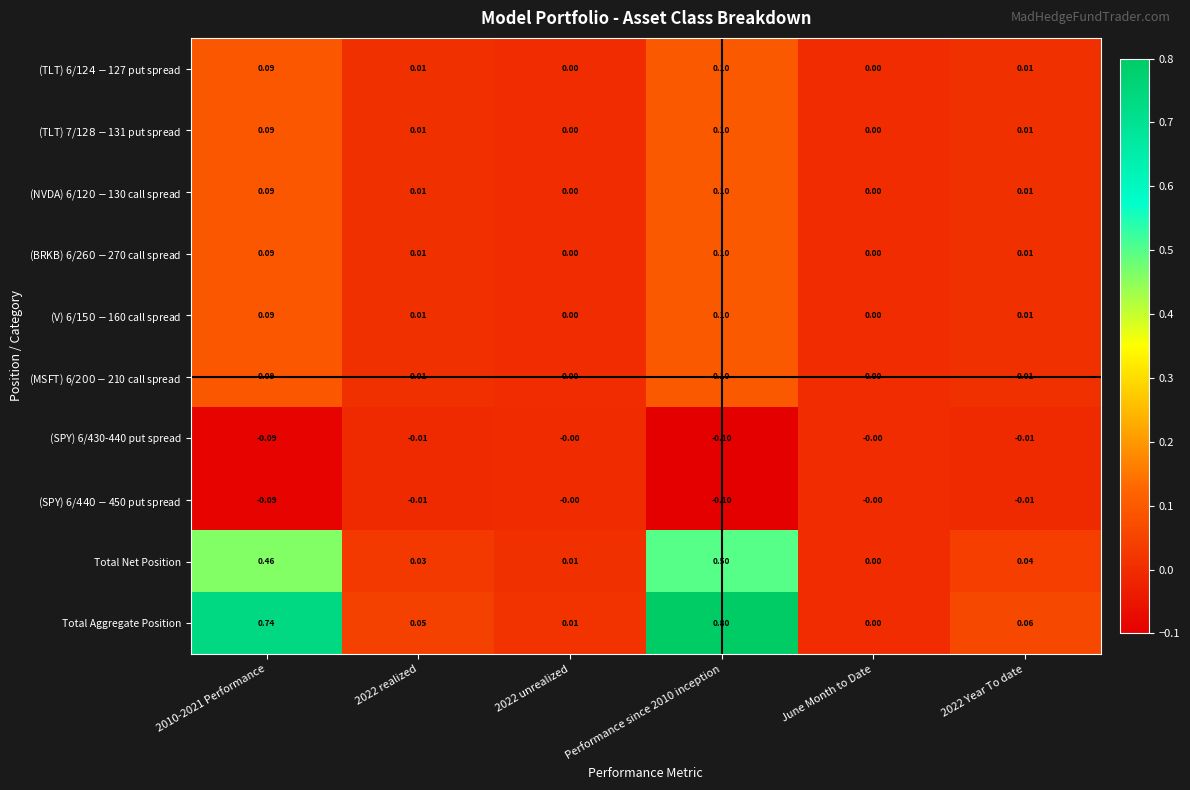

At which label does Total Aggregate Position reach its minimum?

June Month to Date